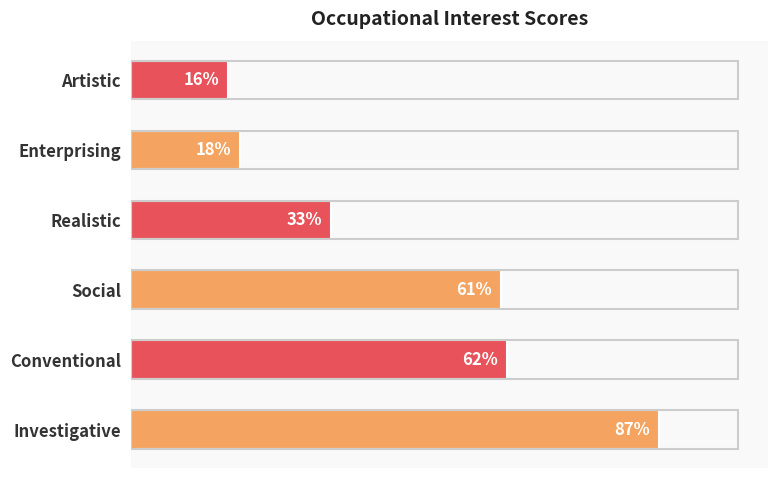

Which label corresponds to the smallest value in the chart?

Artistic